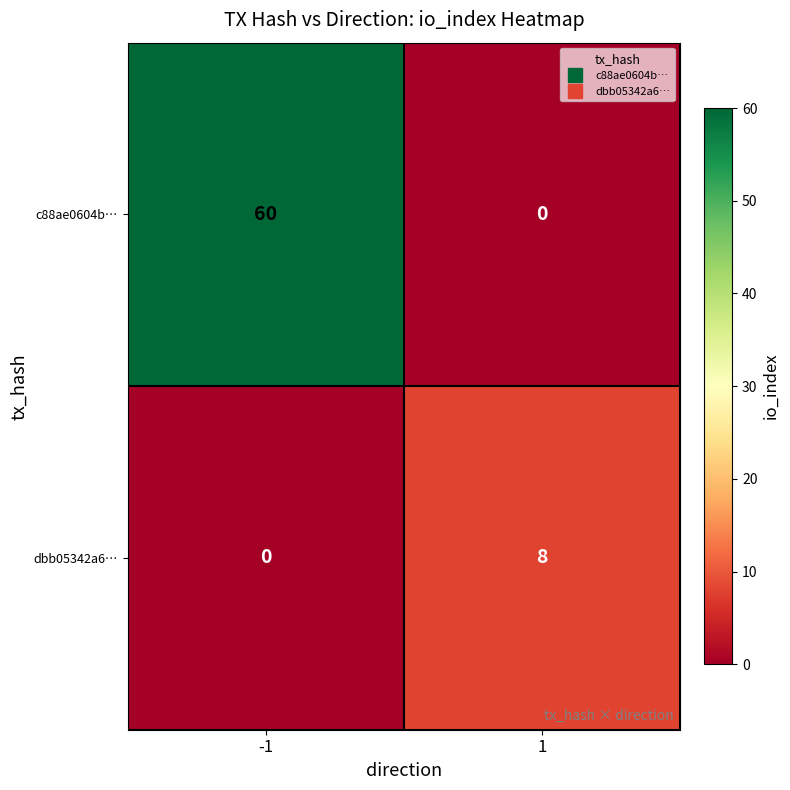

What is the spread (max minus min) of values at -1?

60